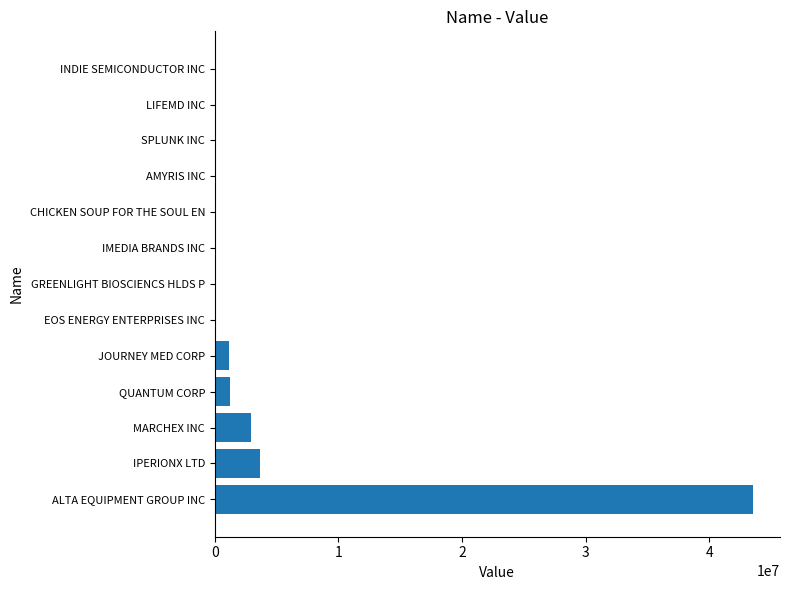

Count the number of categories in the chart.

13